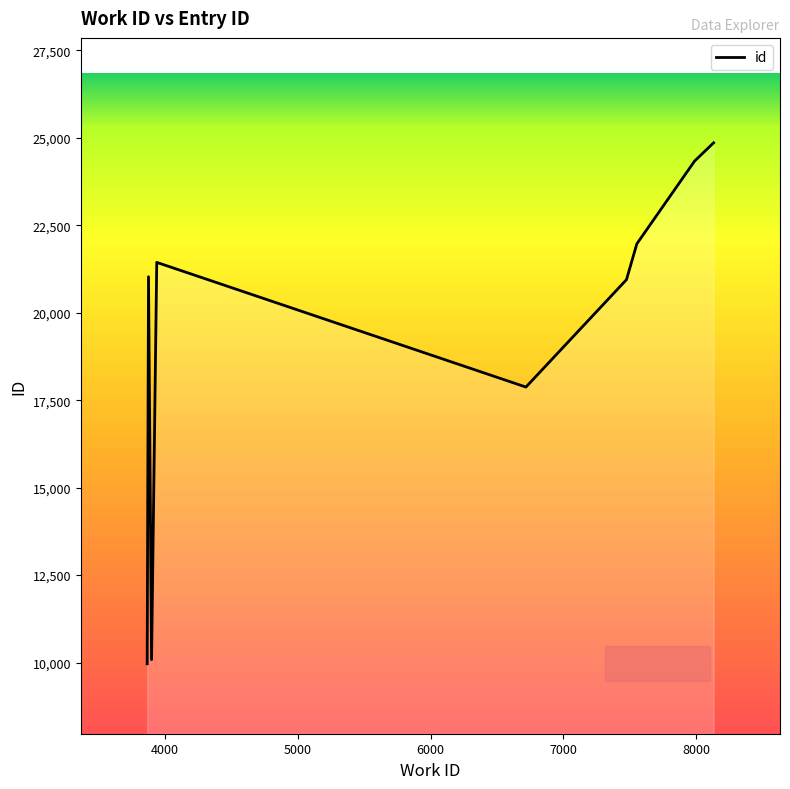

True or false: the data shows 21439 at 3938.

True